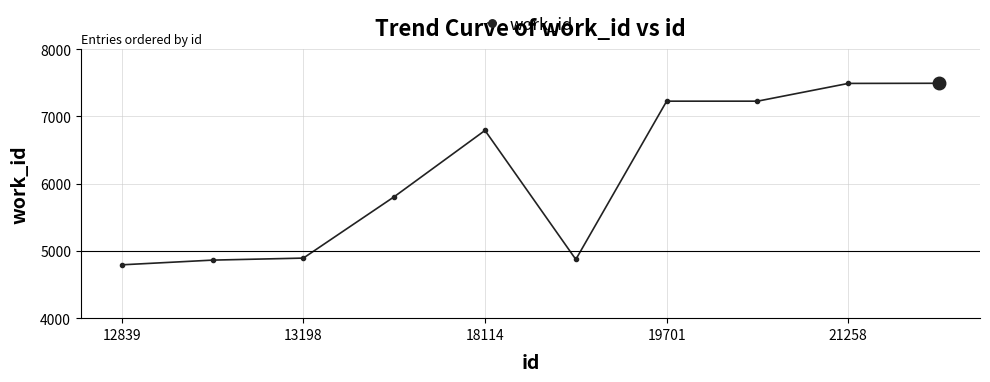

What is the greatest value displayed?

7492